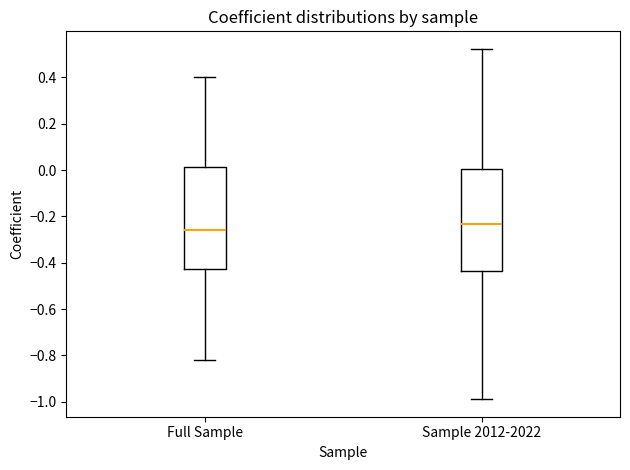

Reading left to right, read every box against the y-axis: the position of its median line, the range the box covers, and the ends of its whiskers. The values are not printed on the chart, so give them approximately, as read against the axis.

Full Sample: median -0.26, box -0.42 to 0.02, whiskers -0.82 to 0.40
Sample 2012-2022: median -0.24, box -0.44 to 0.00, whiskers -0.98 to 0.52